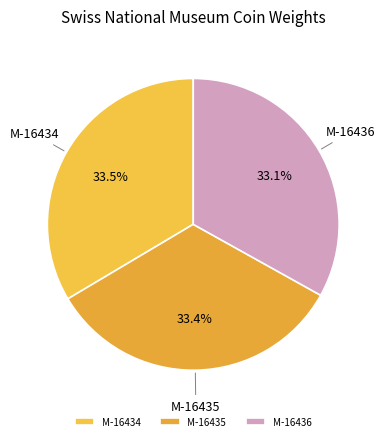

What percentage do M-16436 and M-16434 together represent?

66.6%